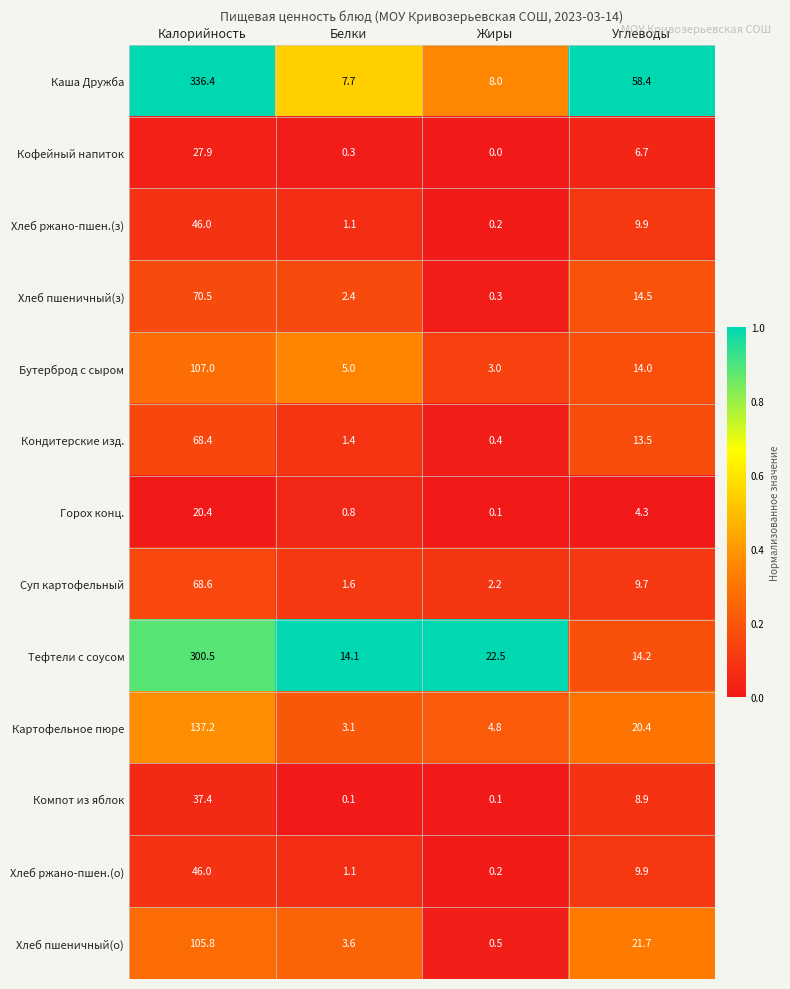

Rank the categories by Хлеб пшеничный(о) value from lowest to highest.

Жиры, Белки, Углеводы, Калорийность